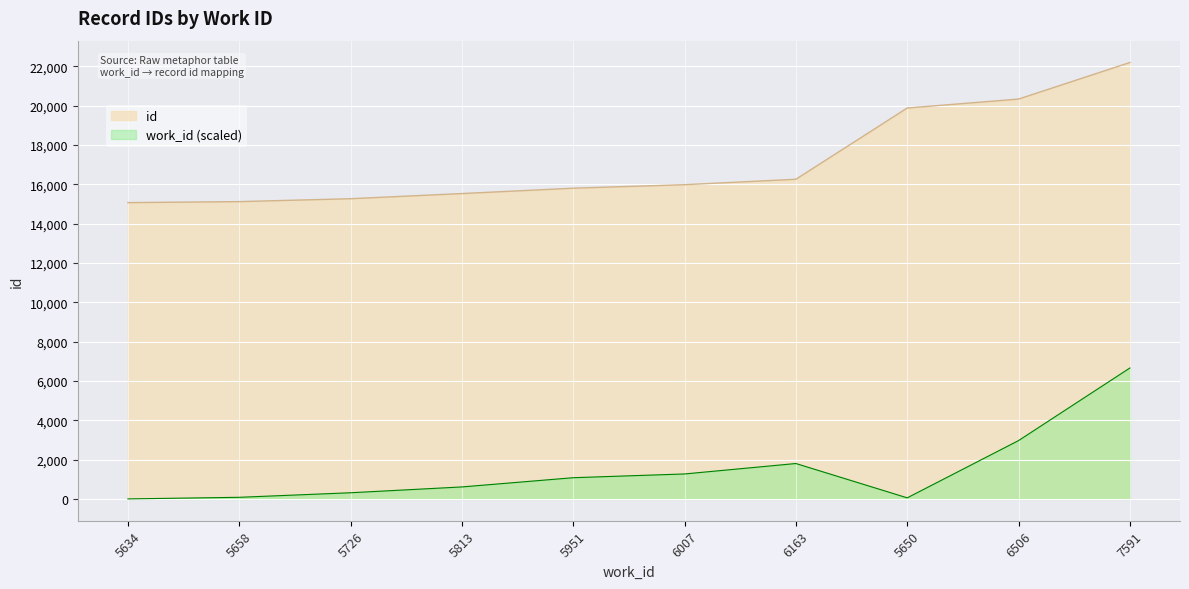

What is the sum of the values at 5813 and 5650?

35397